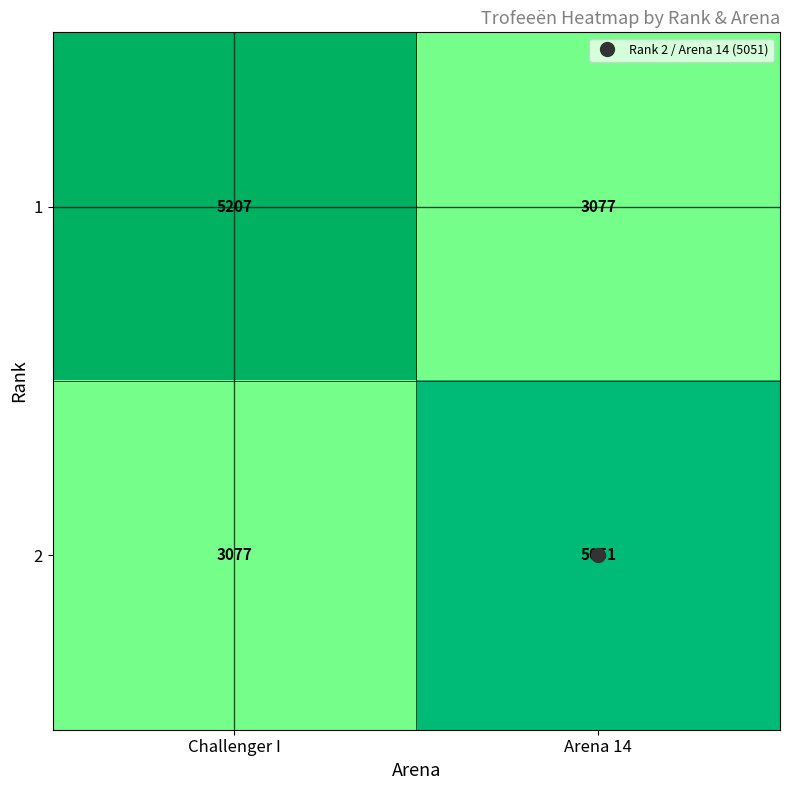

What is the difference between the maximum and minimum values in the 2 series?

1974